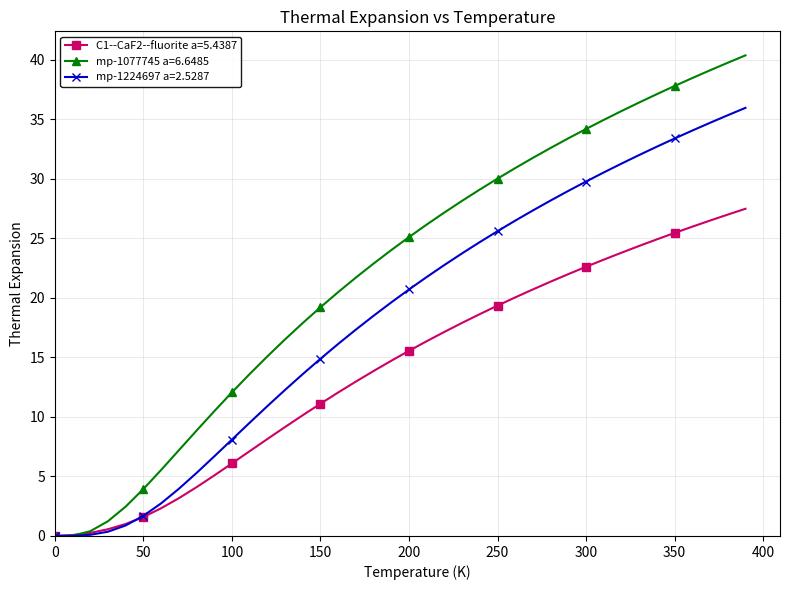

How many lines are shown in the chart?

3